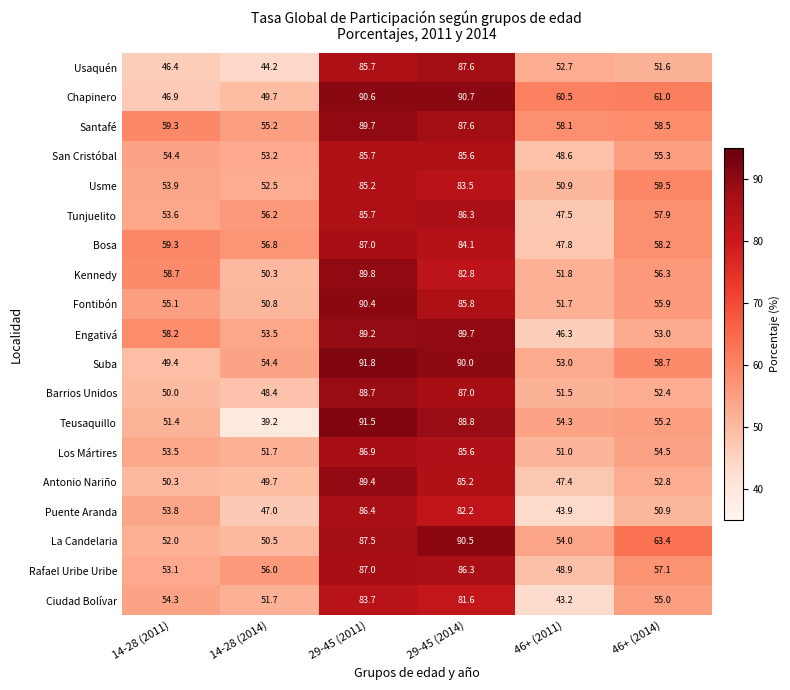

What is the difference between the second highest and second lowest values in the San Cristóbal series?

32.4